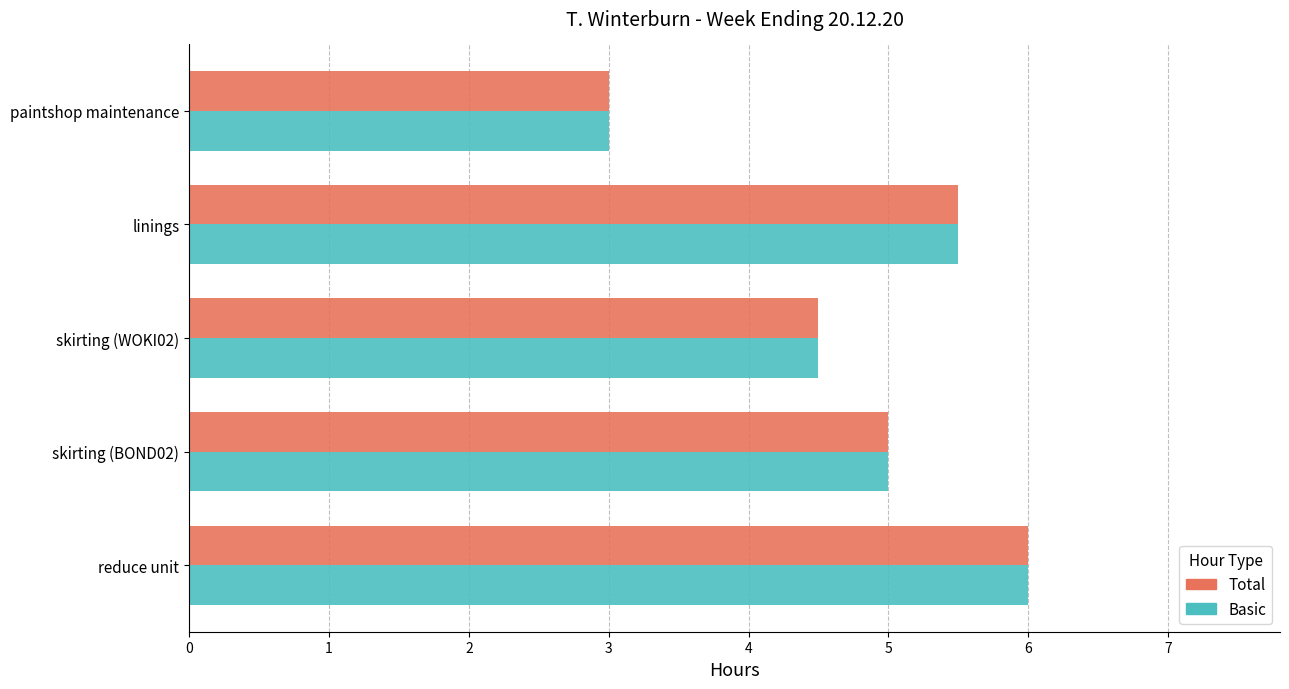

What is the sum of all Basic values?

24.0